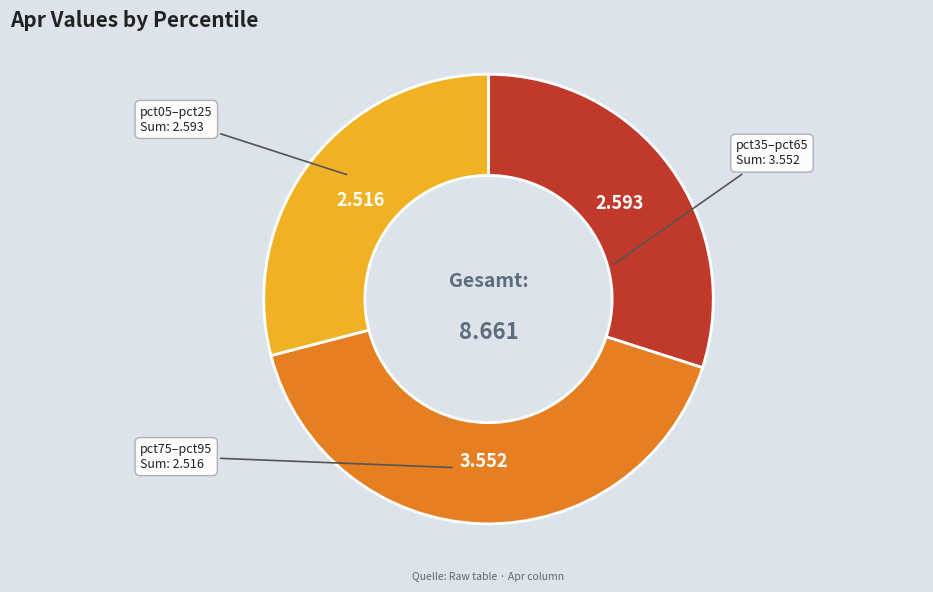

Combined, do pct35–pct65 and pct75–pct95 account for over 50%?

Yes